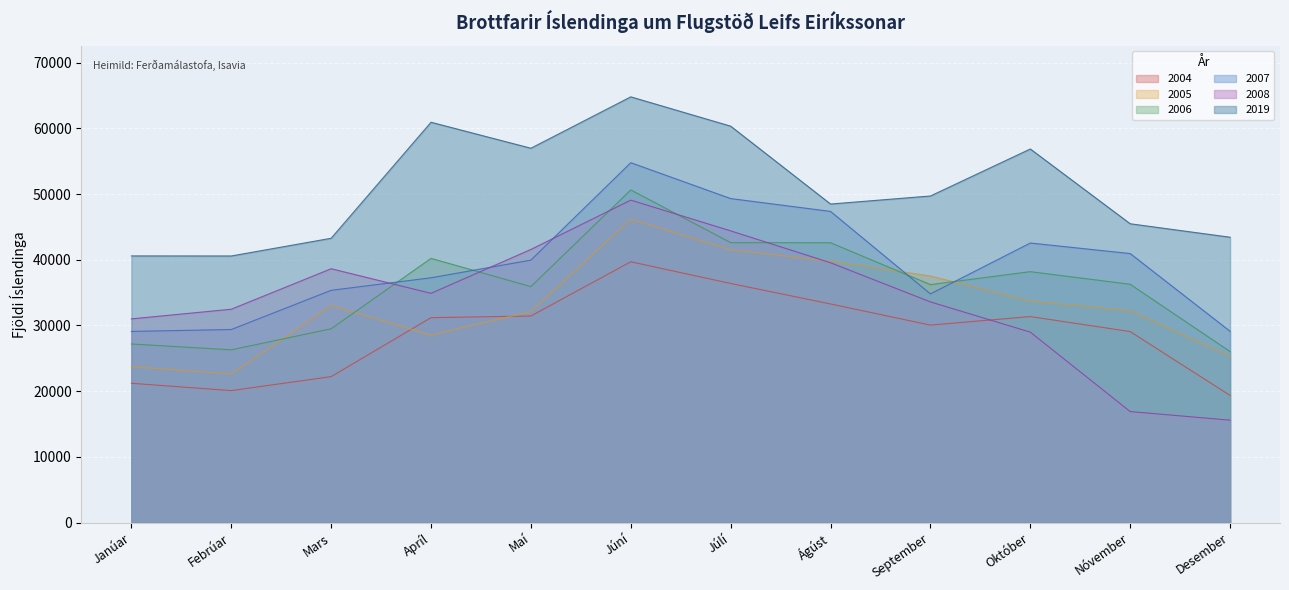

At Febrúar, list the series in order from smallest to largest.

2004, 2005, 2006, 2007, 2008, 2019